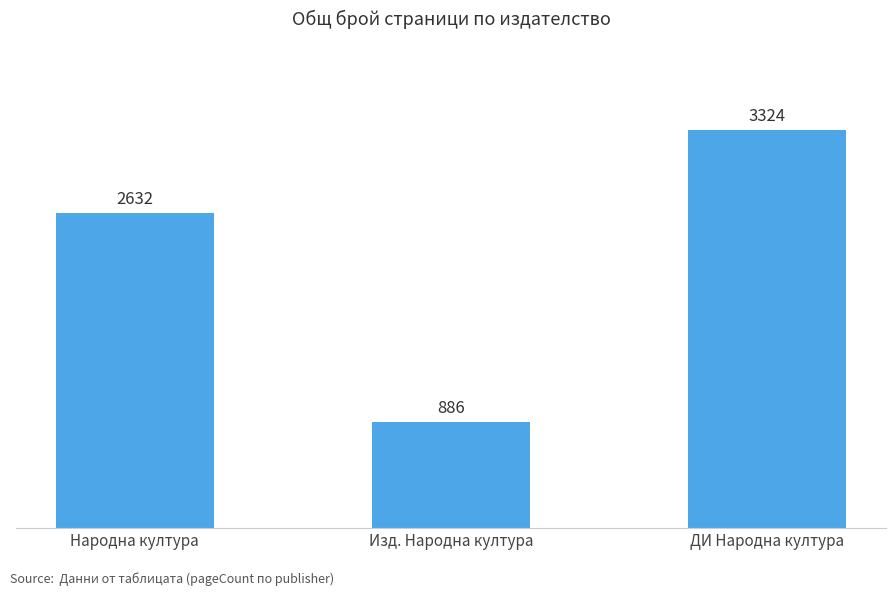

What is the difference between the maximum and second lowest values?

692